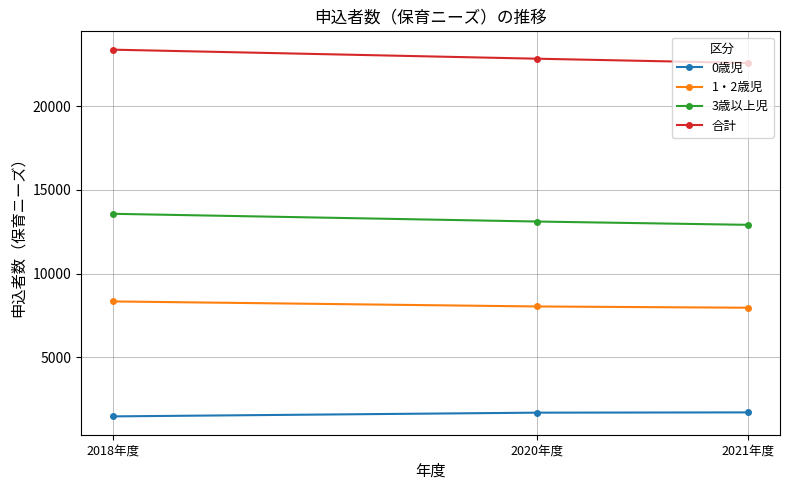

Is it true that 1・2歳児 equals 4125.6 at 2021年度?

False